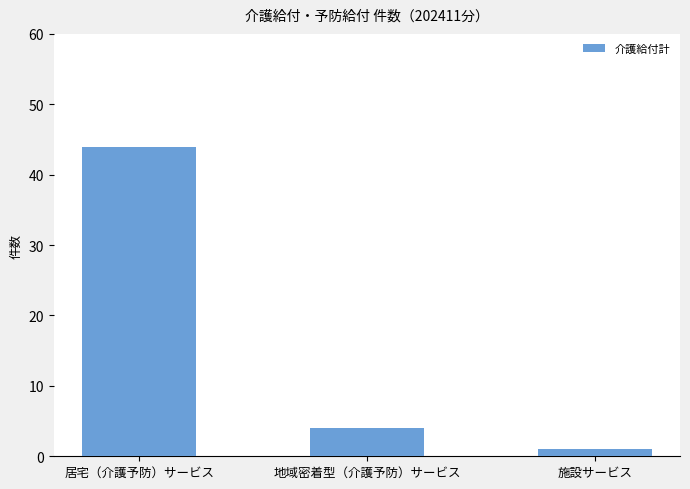

What is the smallest value displayed?

1